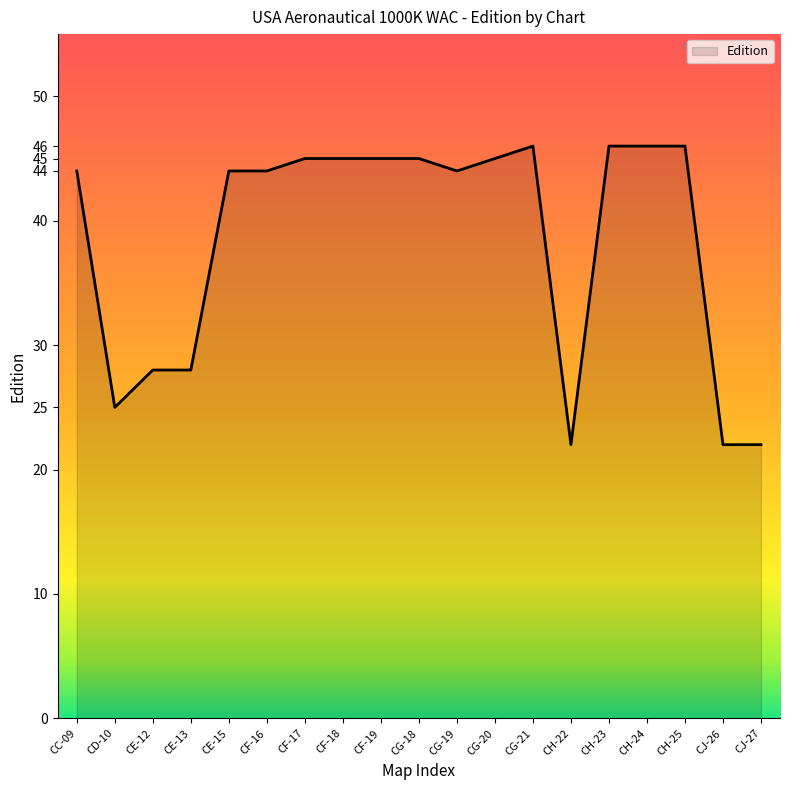

What is the greatest value displayed?

46